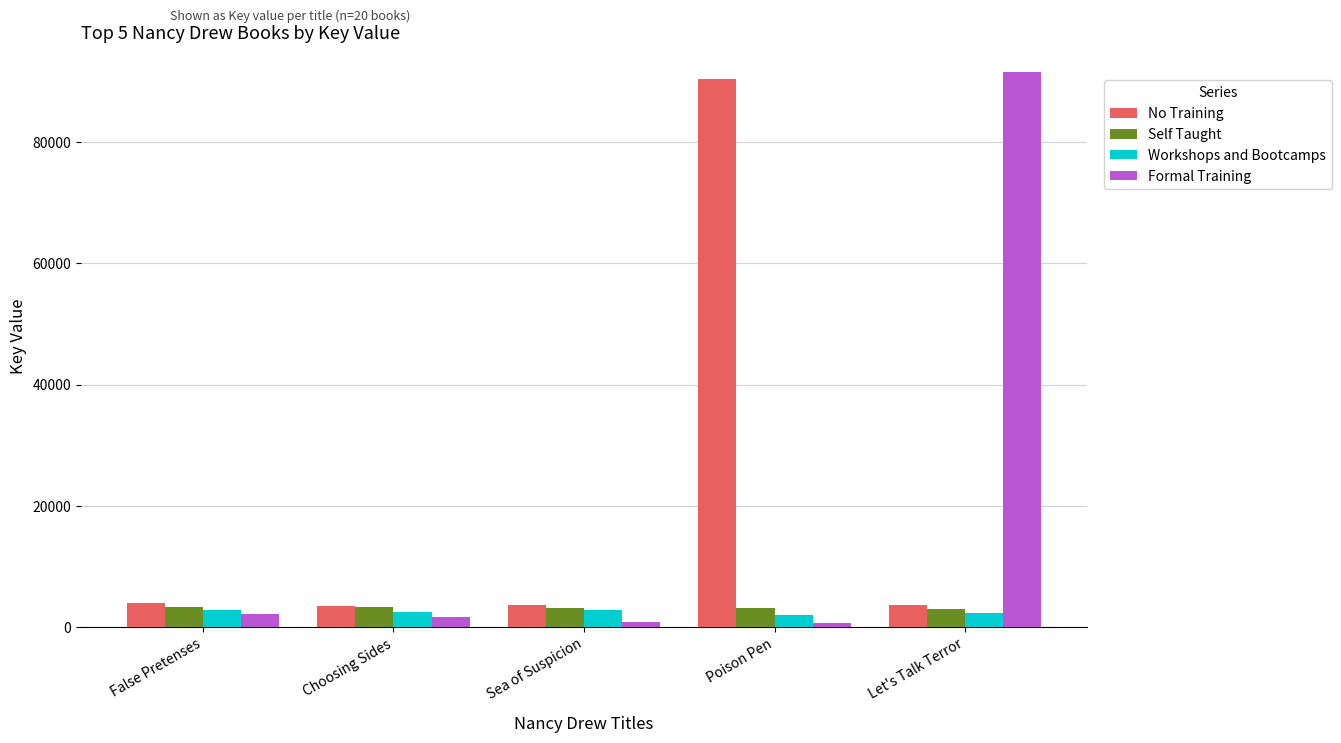

What is the minimum value for Workshops and Bootcamps?

1965